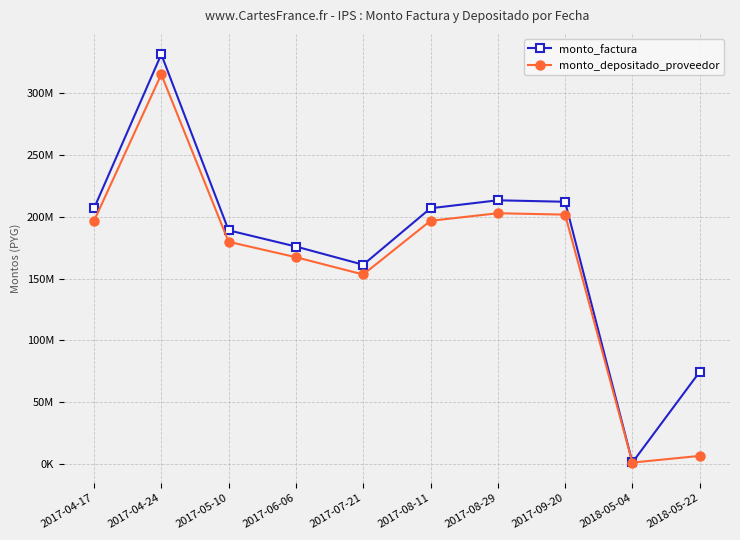

What position from the right is 2017-04-17?

10